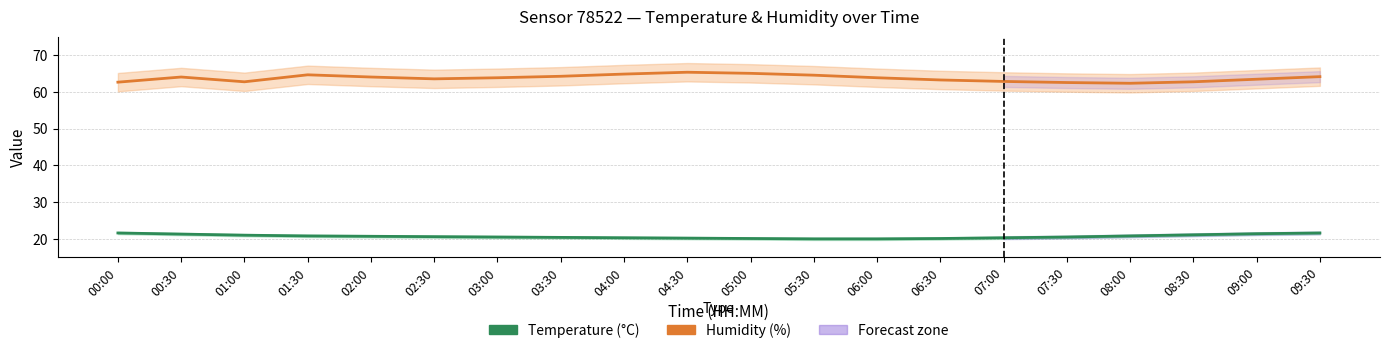

Which label corresponds to the smallest value in the chart?

05:30